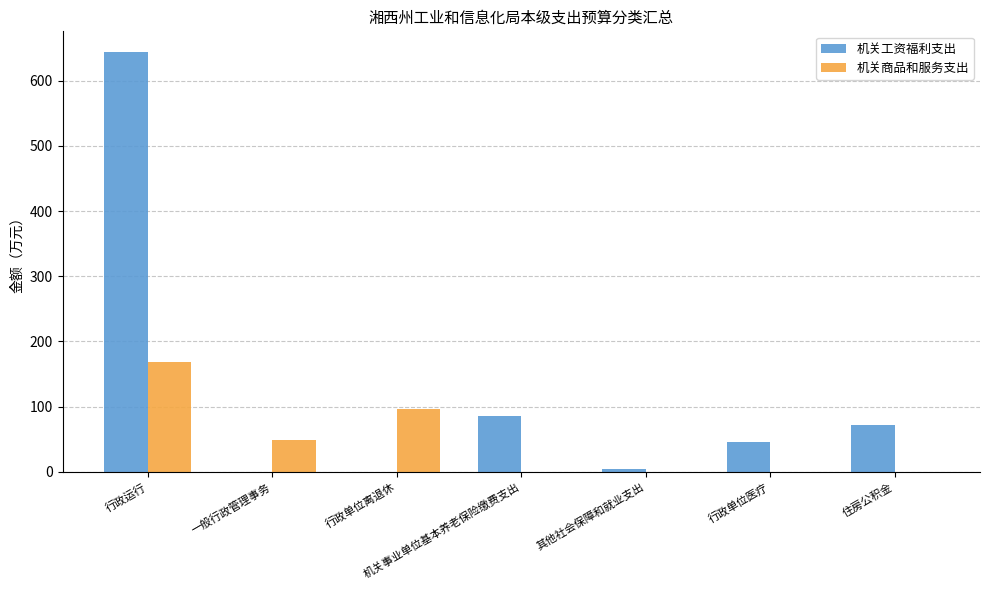

Reading left to right, list all the values displayed in this chart.

机关工资福利支出: 643.4	0.0	0.0	85.4	3.7	45.4	71.6
机关商品和服务支出: 168.9	49.5	96.9	0.0	0.0	0.0	0.0